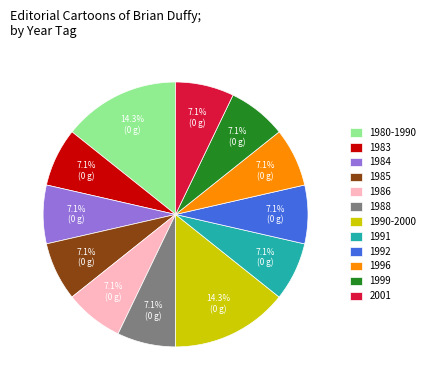

How many slices are in this pie chart?

12